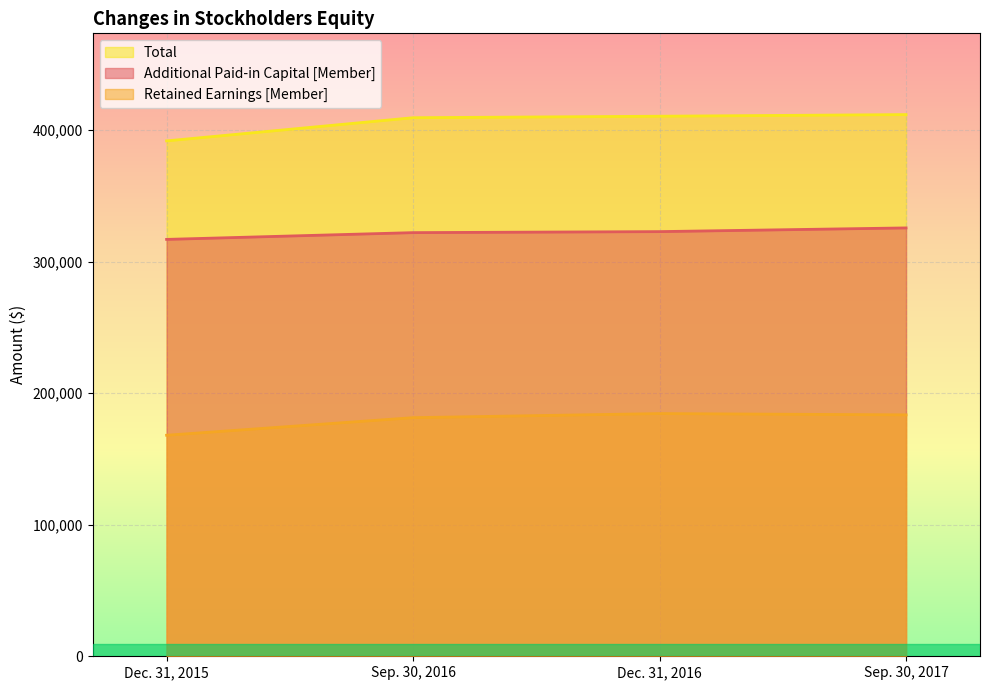

What is the label of the 2nd point from the right?

Dec. 31, 2016